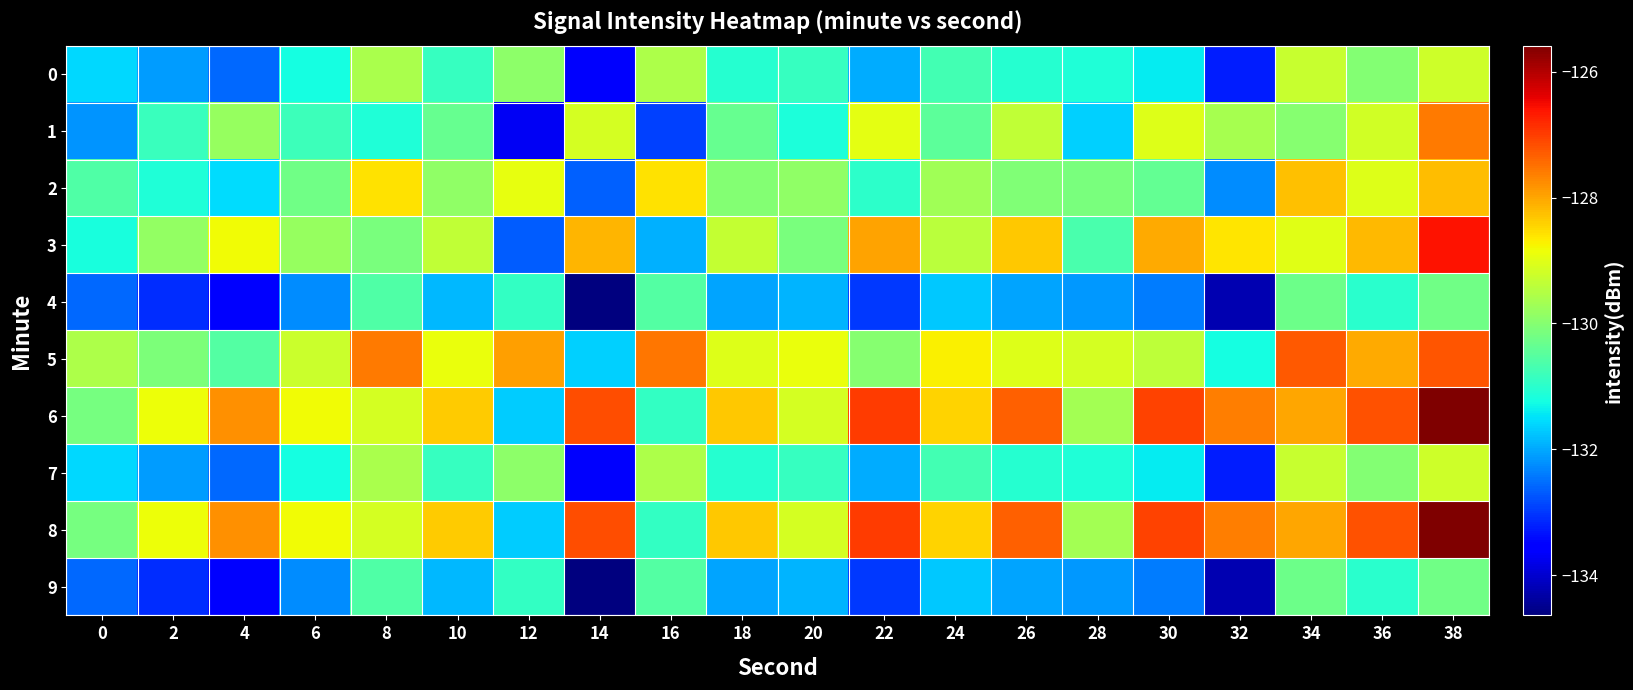

How many series are shown in this chart?

10